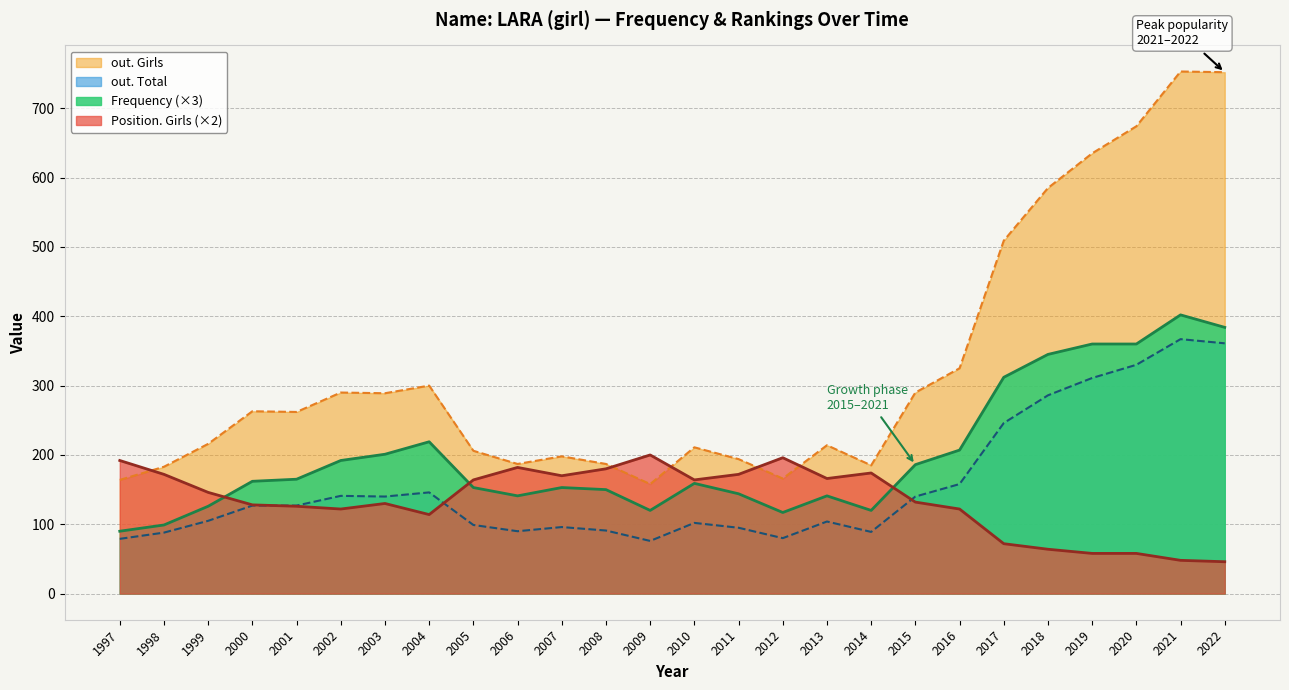

List the labels in order of out. Total value, largest first.

2021, 2022, 2020, 2019, 2018, 2017, 2016, 2004, 2002, 2003, 2015, 2000, 2001, 1999, 2013, 2010, 2005, 2007, 2011, 2008, 2006, 2014, 1998, 2012, 1997, 2009